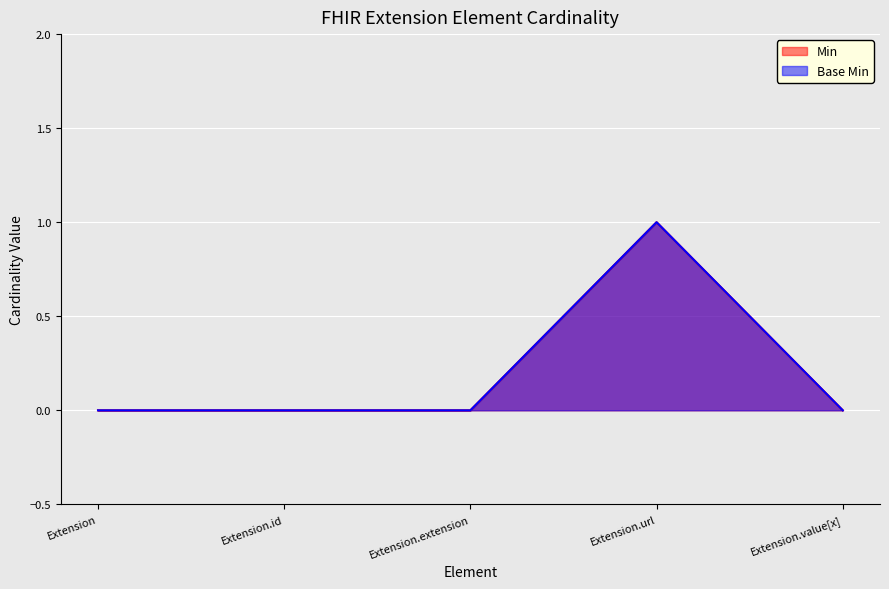

How many Min values are between 0 and 1?

5